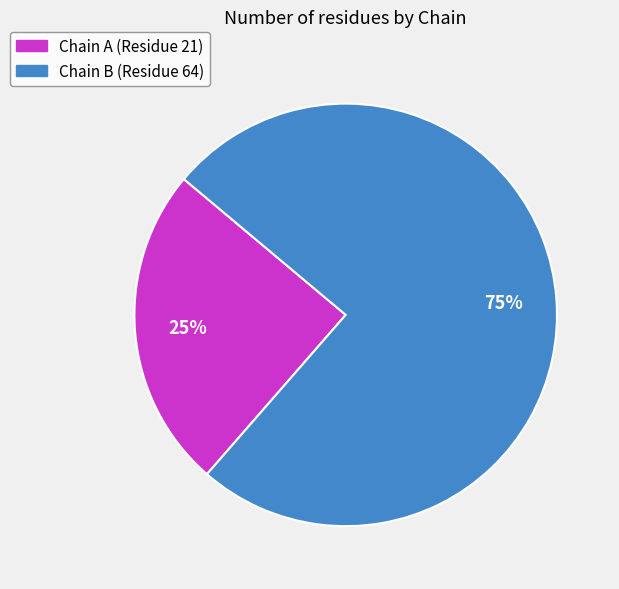

Does any single category account for the majority?

Yes